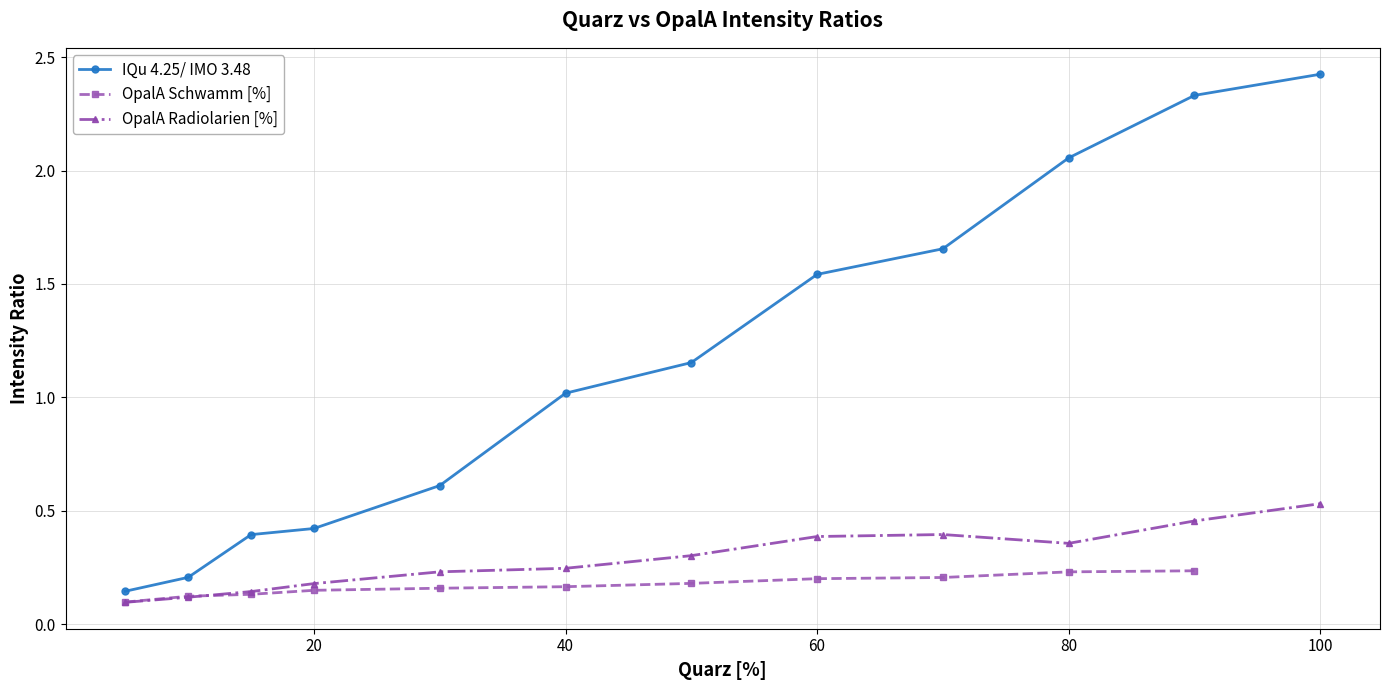

True or false: OpalA Radiolarien [%] has a value of 0.3 at 20.

False